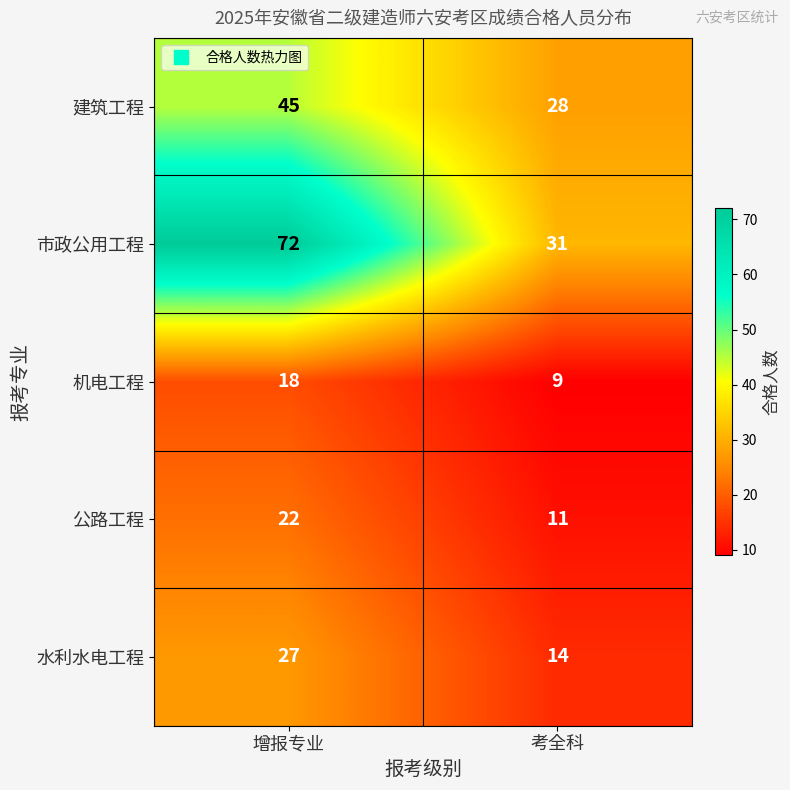

The value of 水利水电工程 at 增报专业 is 27. True or false?

True